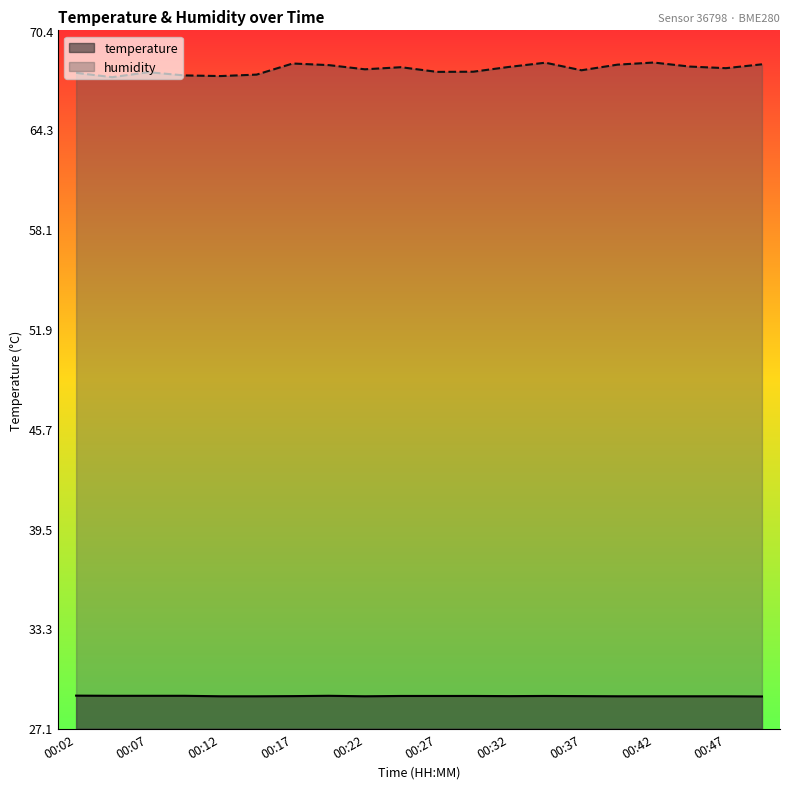

True or false: temperature and humidity intersect in this chart.

False